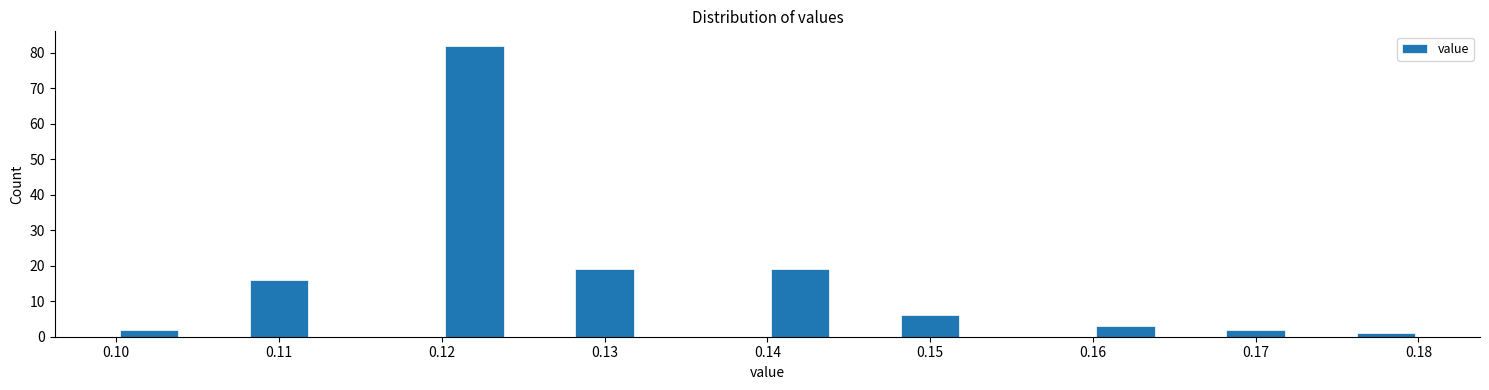

Reading left to right, list every bar in this chart as the range it spans on the x-axis followed by its height. The values are not printed on the chart, so give them approximately, as read against the axis.

0.100 to 0.104: 2
0.104 to 0.108: 0
0.108 to 0.112: 16
0.112 to 0.116: 0
0.116 to 0.120: 0
0.120 to 0.124: 82
0.124 to 0.128: 0
0.128 to 0.132: 19
0.132 to 0.136: 0
0.136 to 0.140: 0
0.140 to 0.144: 19
0.144 to 0.148: 0
0.148 to 0.152: 6
0.152 to 0.156: 0
0.156 to 0.160: 0
0.160 to 0.164: 3
0.164 to 0.168: 0
0.168 to 0.172: 2
0.172 to 0.176: 0
0.176 to 0.180: 1